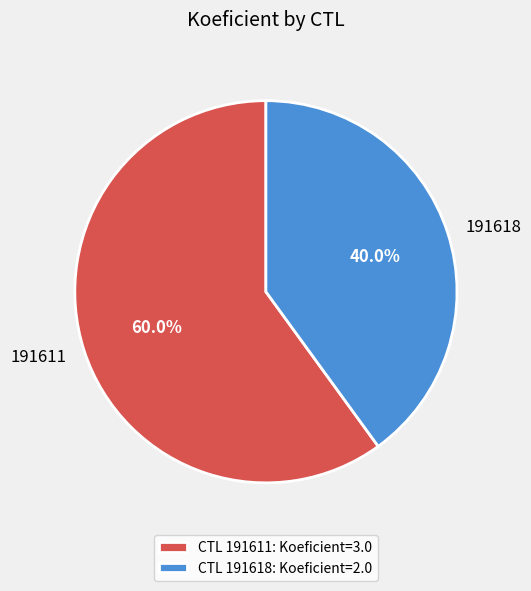

Approximately how many times larger is the value at 191611 compared to 191618?

1.5